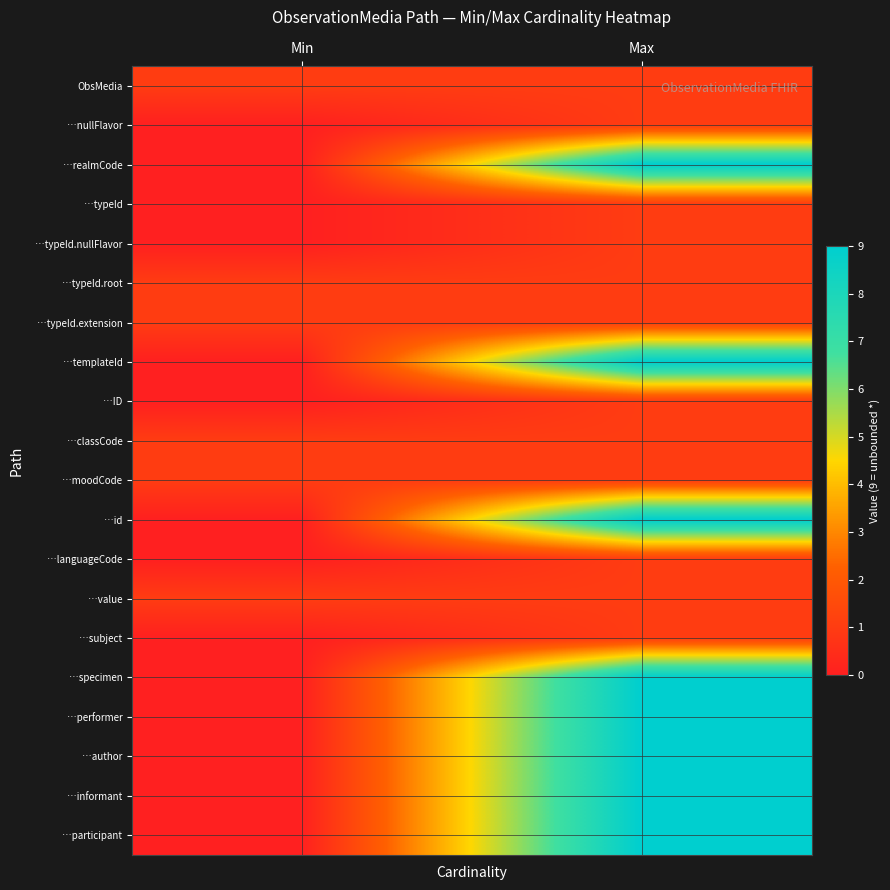

Reading left to right, what are all the values shown in this chart?

ObsMedia: Min=1	Max=1
…nullFlavor: Min=0	Max=1
…realmCode: Min=0	Max=9
…typeId: Min=0	Max=1
…typeId.nullFlavor: Min=0	Max=1
…typeId.root: Min=1	Max=1
…typeId.extension: Min=1	Max=1
…templateId: Min=0	Max=9
…ID: Min=0	Max=1
…classCode: Min=1	Max=1
…moodCode: Min=1	Max=1
…id: Min=0	Max=9
…languageCode: Min=0	Max=1
…value: Min=1	Max=1
…subject: Min=0	Max=1
…specimen: Min=0	Max=9
…performer: Min=0	Max=9
…author: Min=0	Max=9
…informant: Min=0	Max=9
…participant: Min=0	Max=9